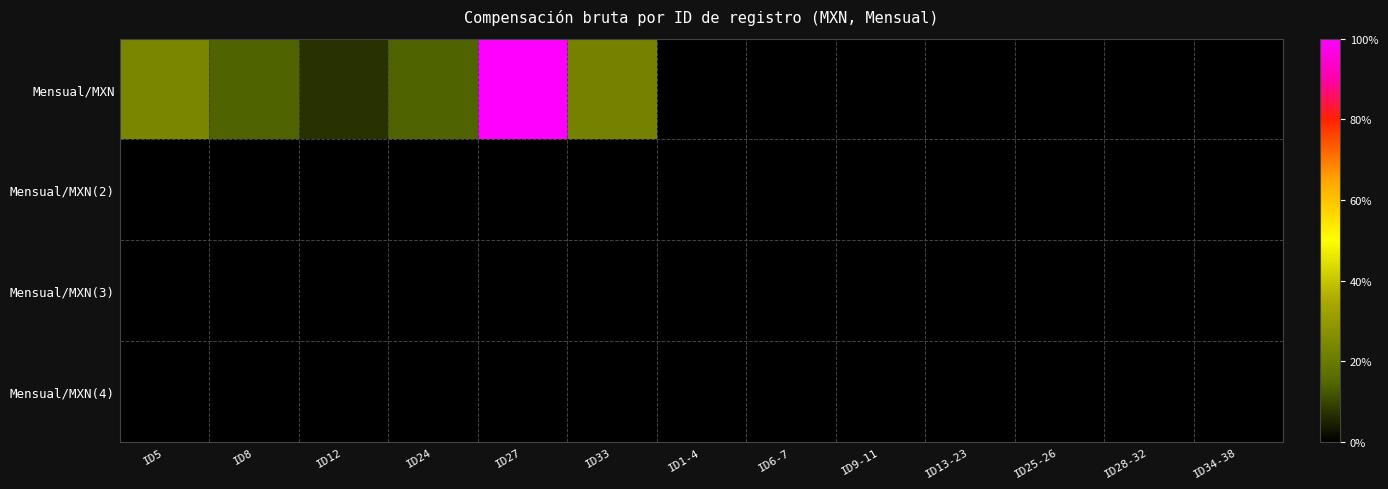

Which category has the highest value across all series?

ID27